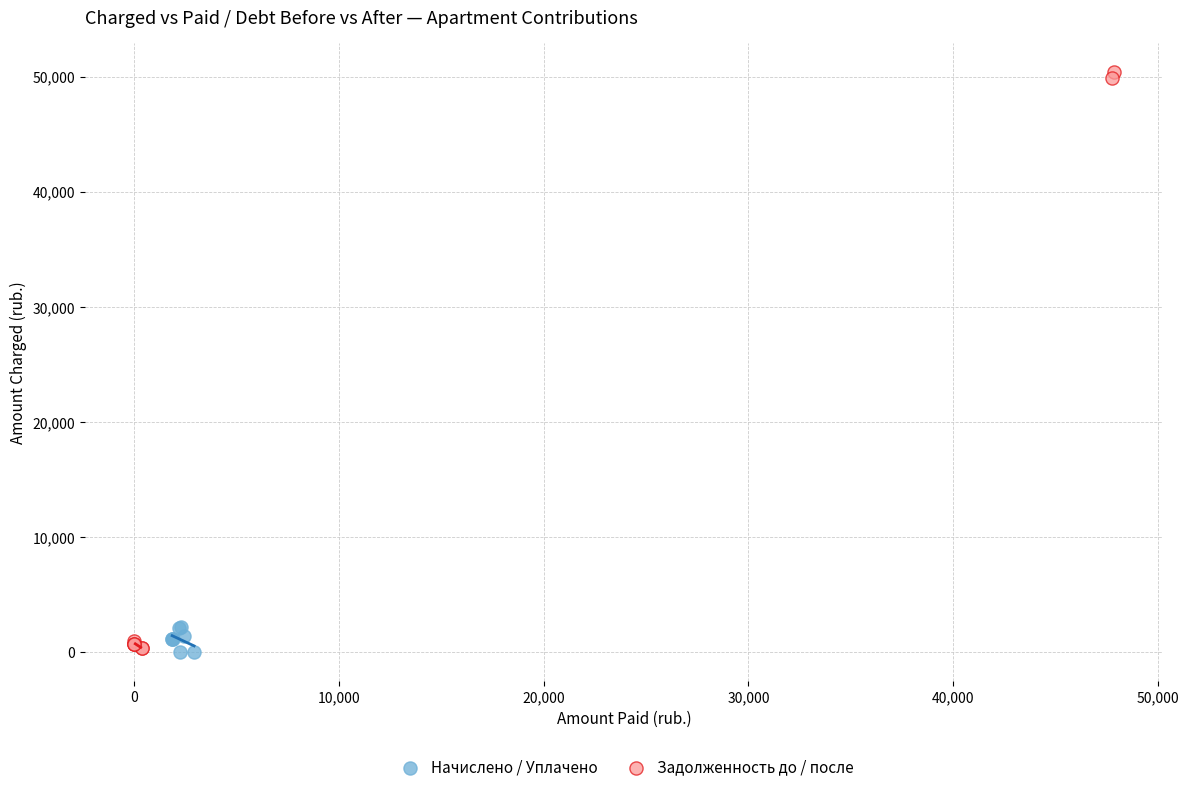

Which series contains the highest Y value?

Задолженность до / после